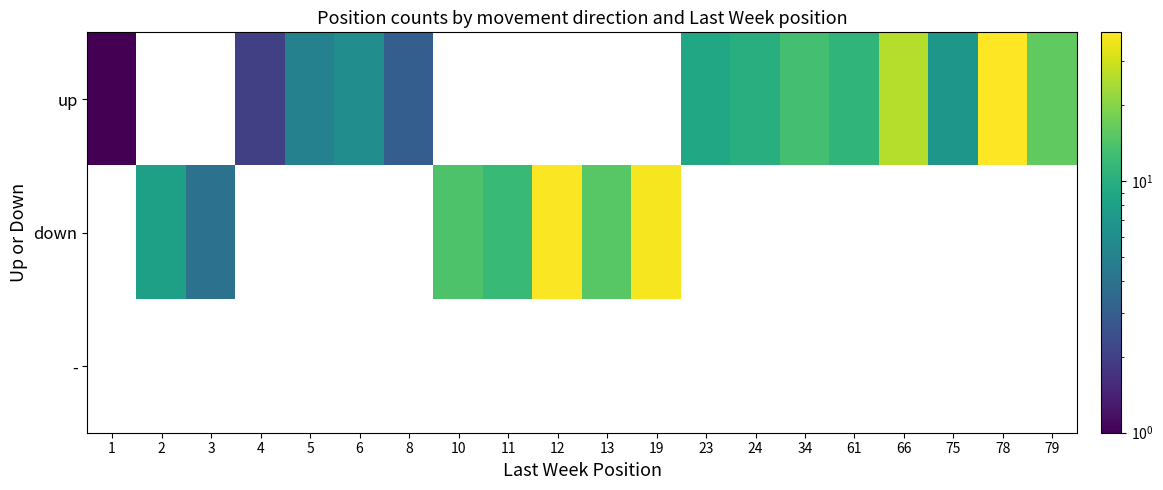

How many distinct data groups are displayed?

3